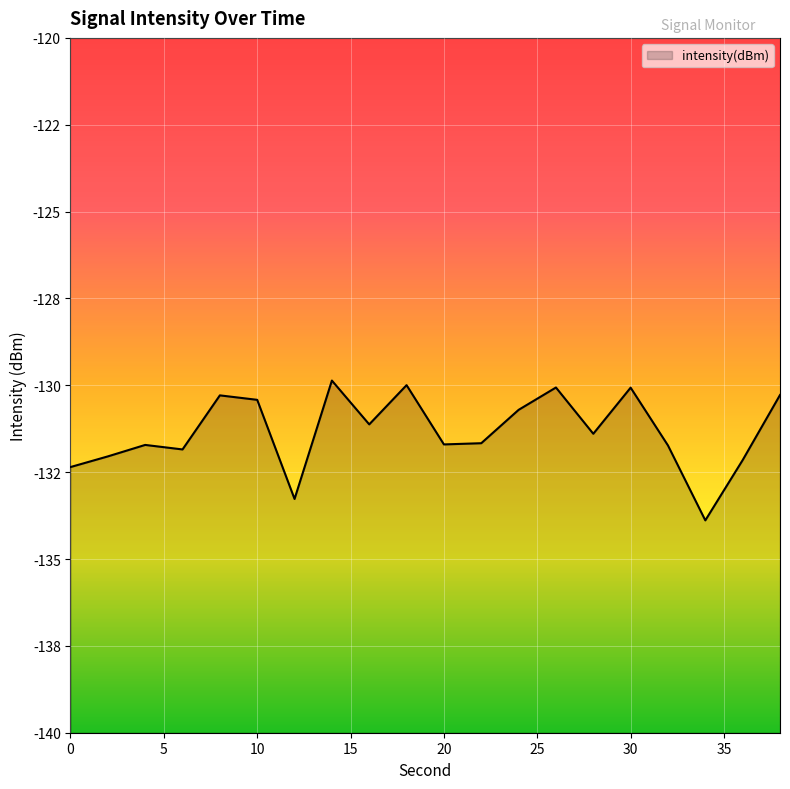

Rank the categories by value from highest to lowest.

14, 18, 26, 30, 38, 8, 10, 24, 16, 28, 22, 20, 4, 32, 6, 2, 36, 0, 12, 34